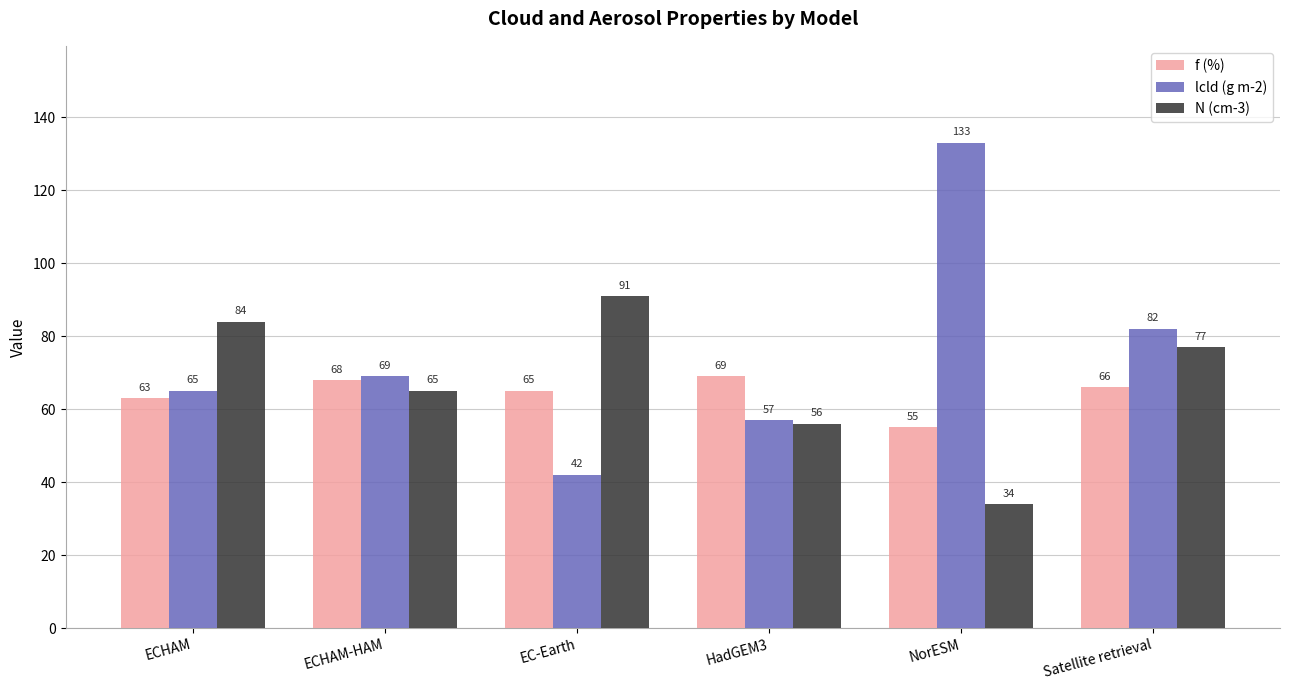

Where is f (%) nearest to the value 62?

ECHAM